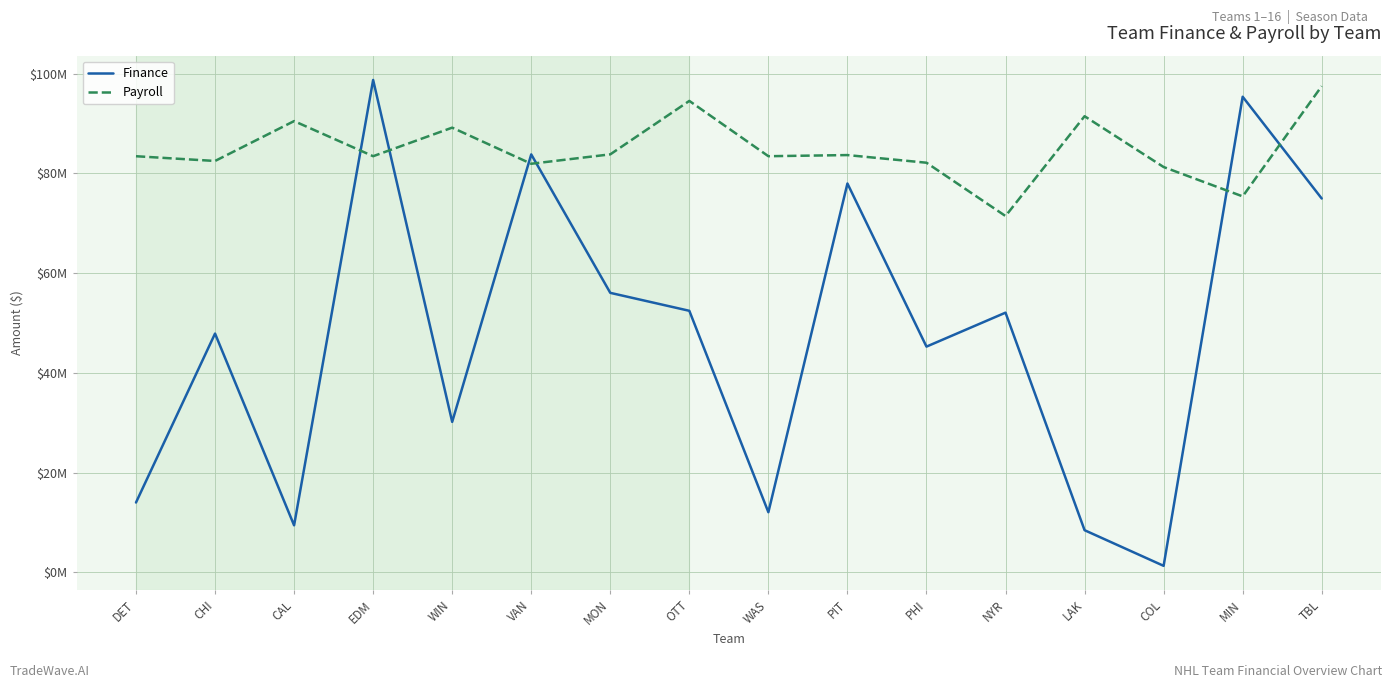

What is the greatest value displayed?

98744972